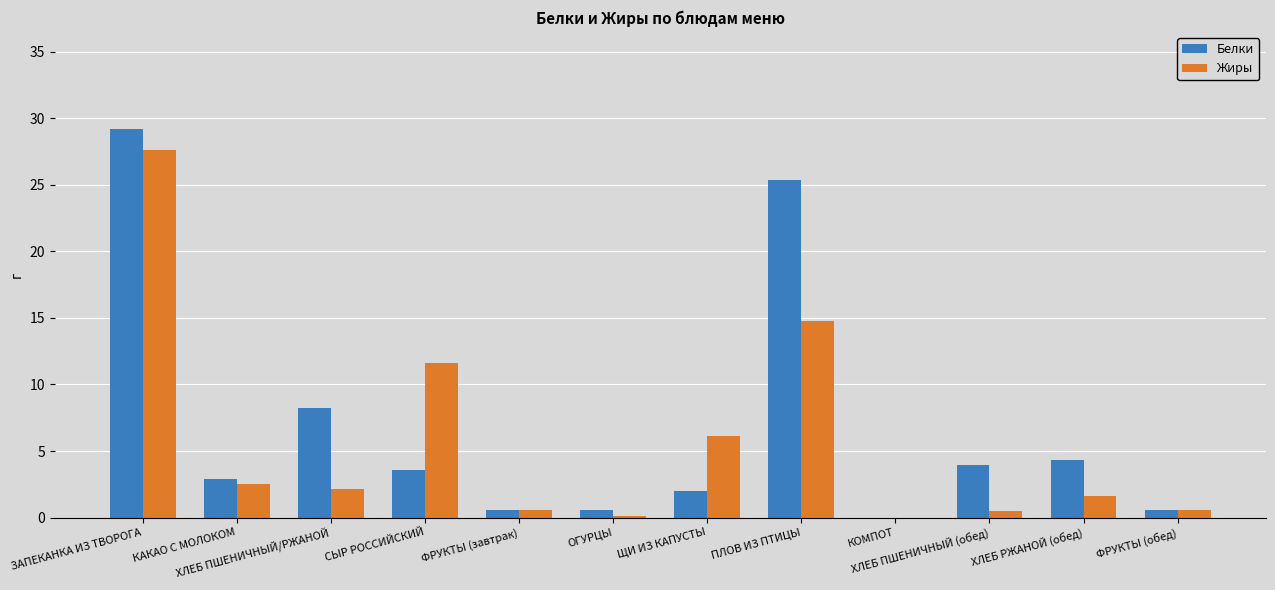

Between ХЛЕБ ПШЕНИЧНЫЙ/РЖАНОЙ and ФРУКТЫ (обед), which series saw the biggest shift?

Белки